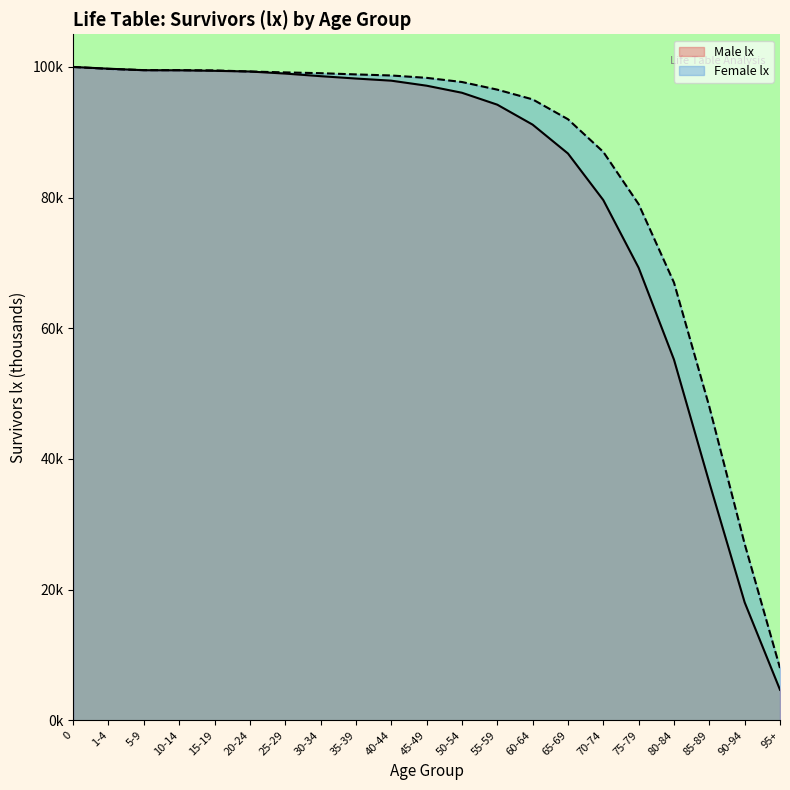

What is the label of the 4th point from the right?

80-84